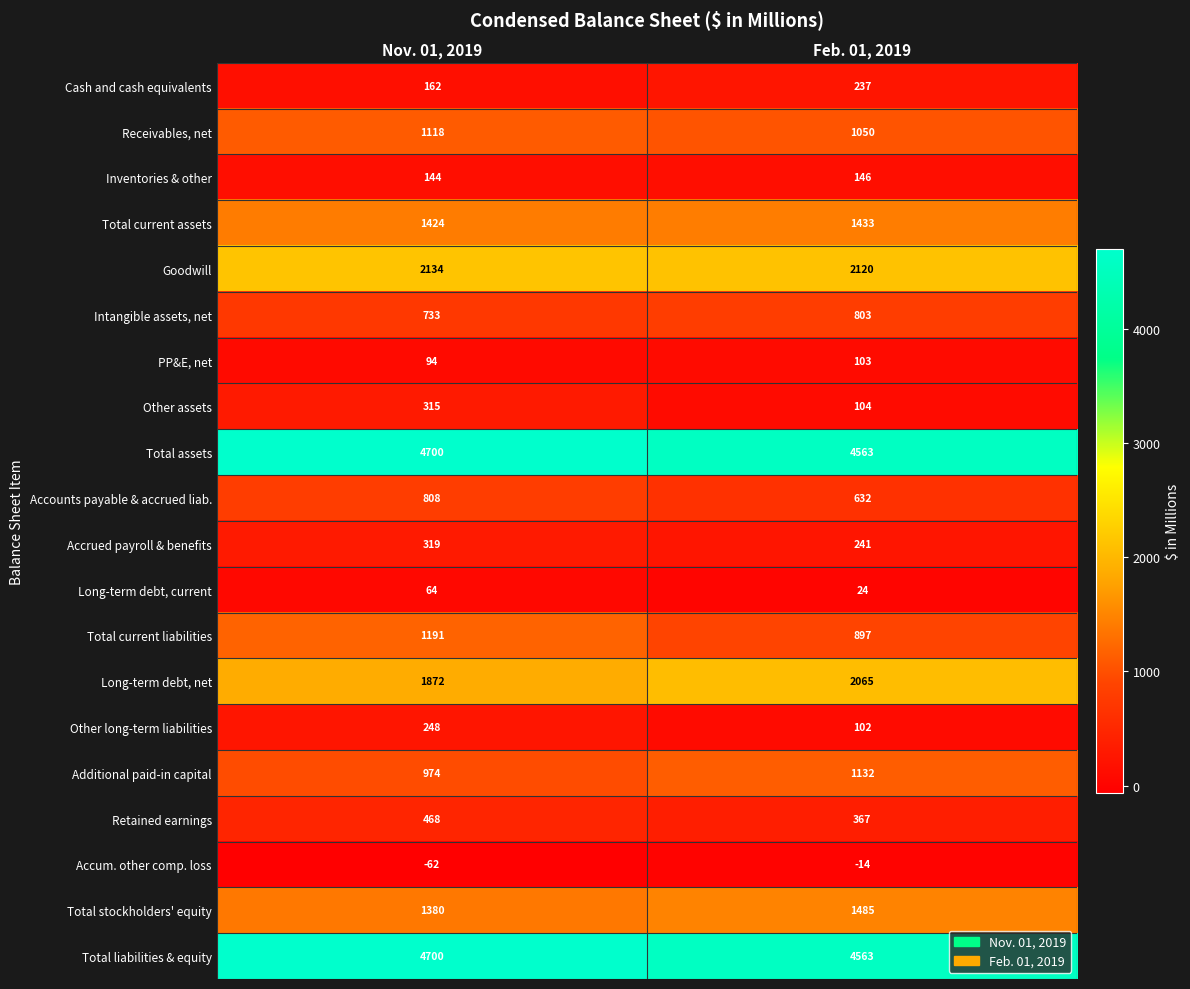

True or false: Accum. other comp. loss has a value of -62 at Nov. 01, 2019.

True